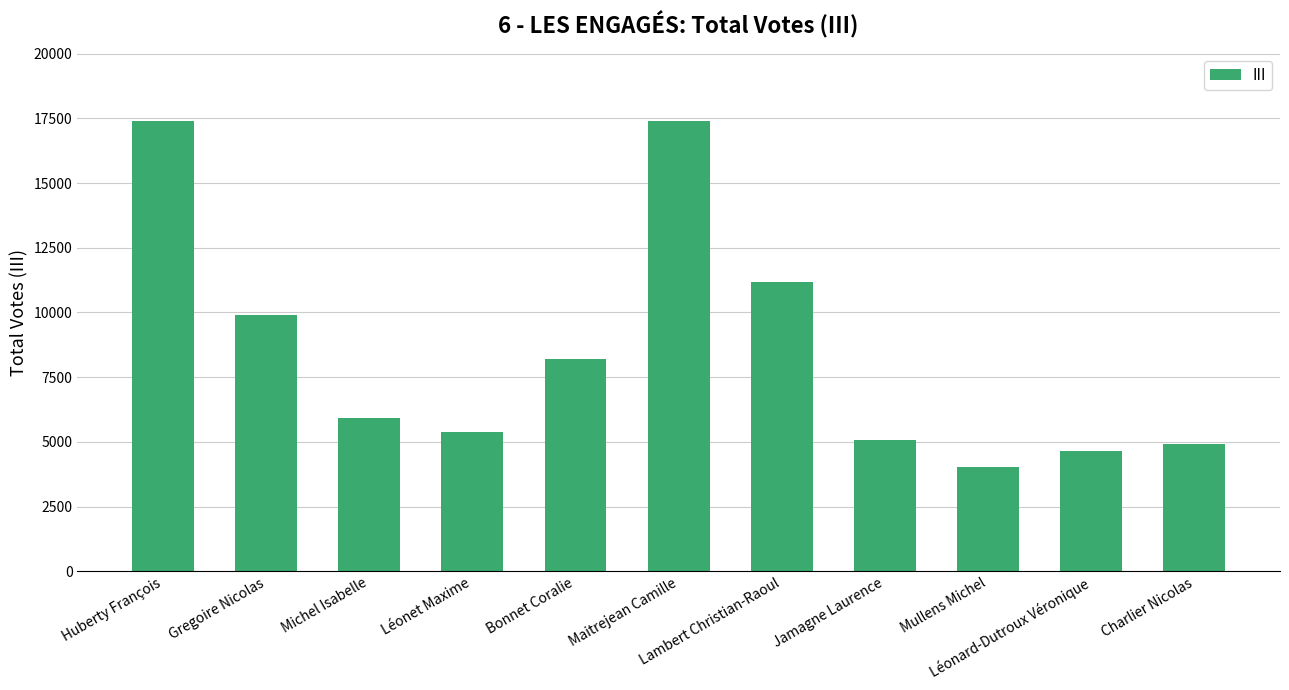

What is the maximum value shown in the chart?

17400